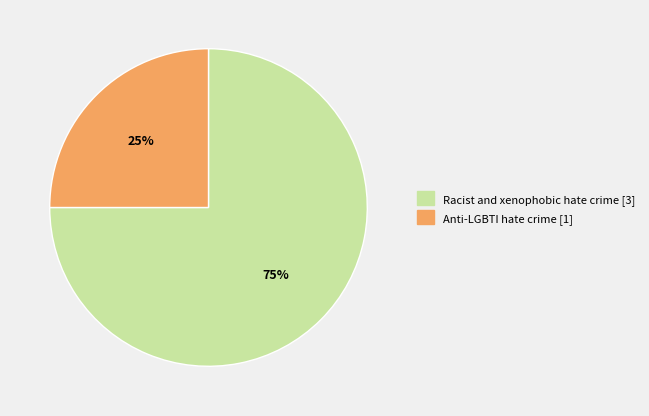

What percentage is the Racist and xenophobic hate crime slice, to the nearest percent?

75%